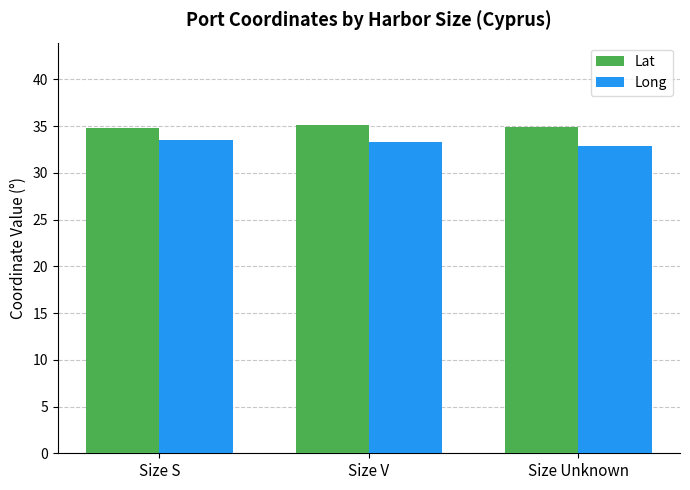

What is the label of the 1st bar from the left?

Size S